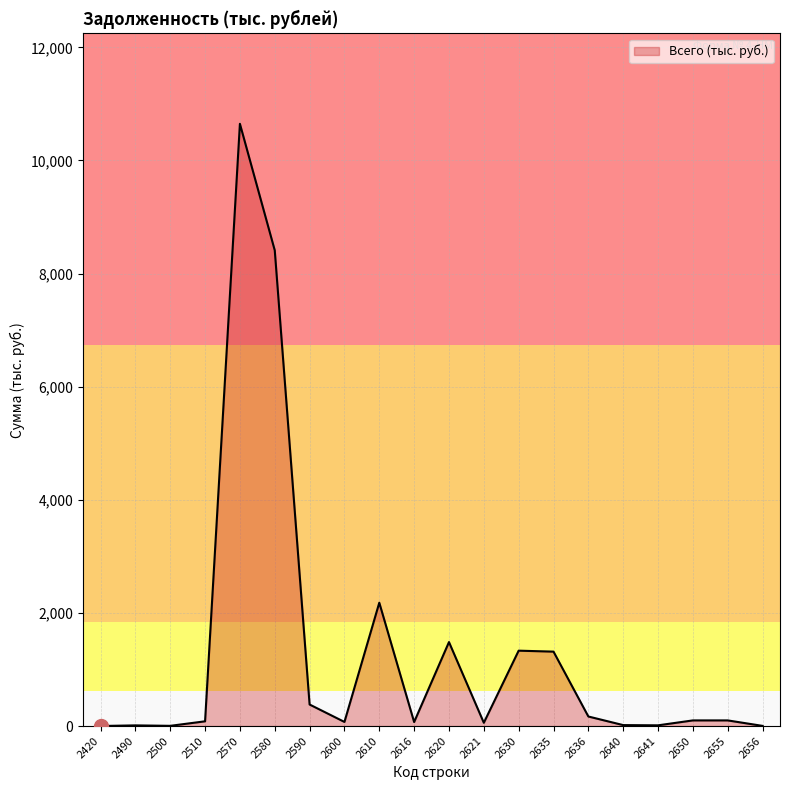

How many categories are shown in the chart?

20